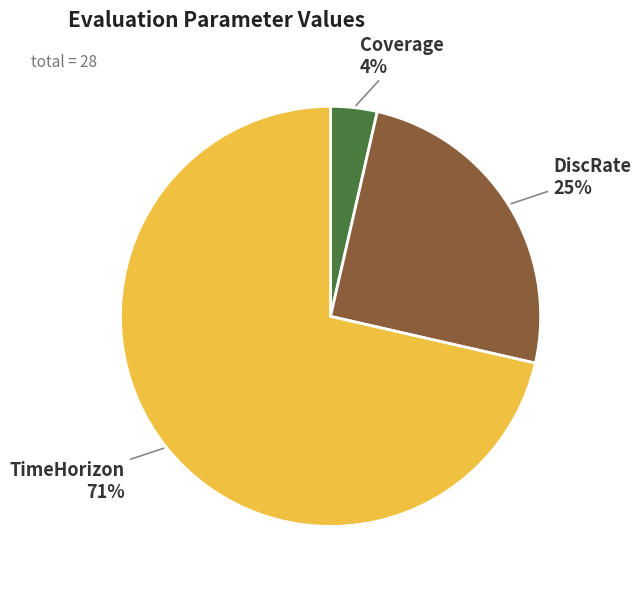

True or false: TimeHorizon accounts for 81% of the total.

False